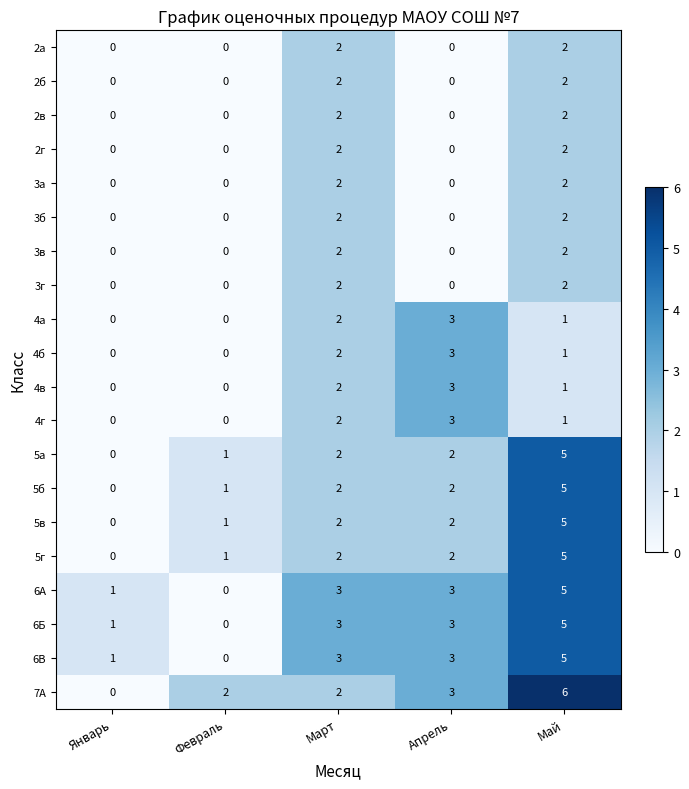

What is the sum of all 4г values?

6